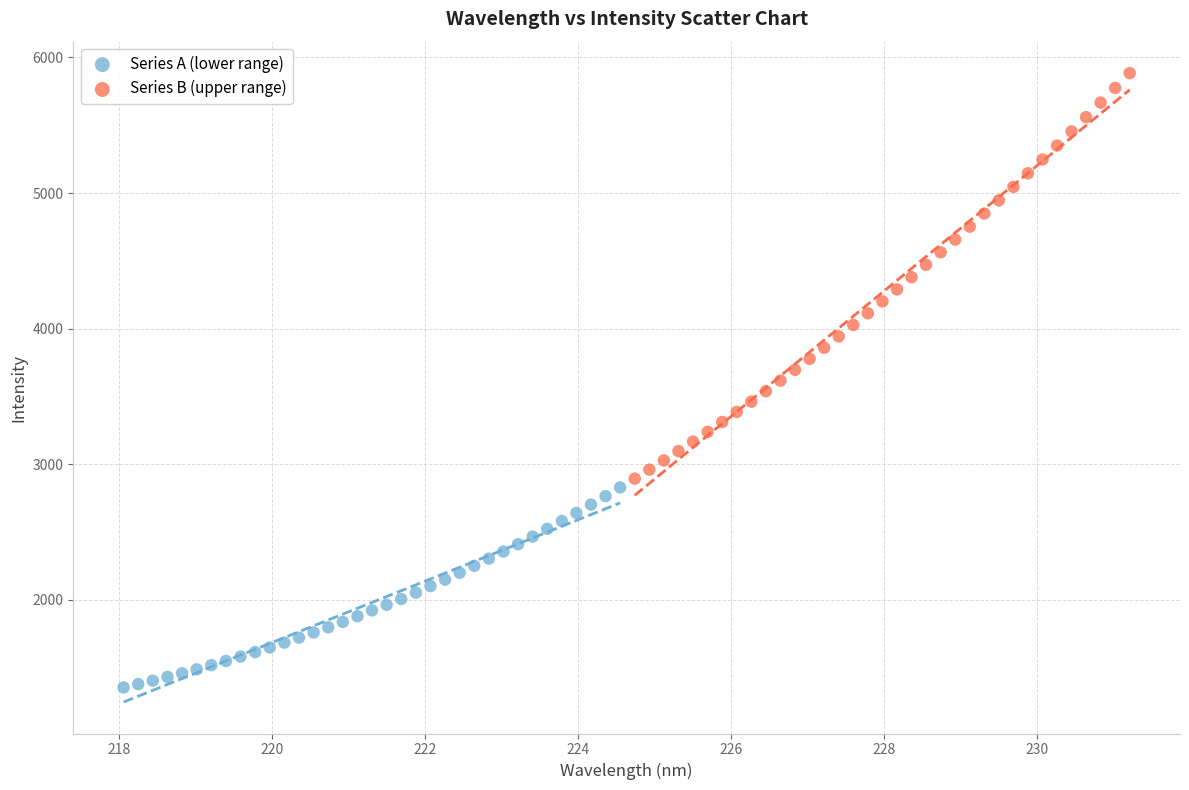

Which series contains the highest Y value?

Series B (upper range)